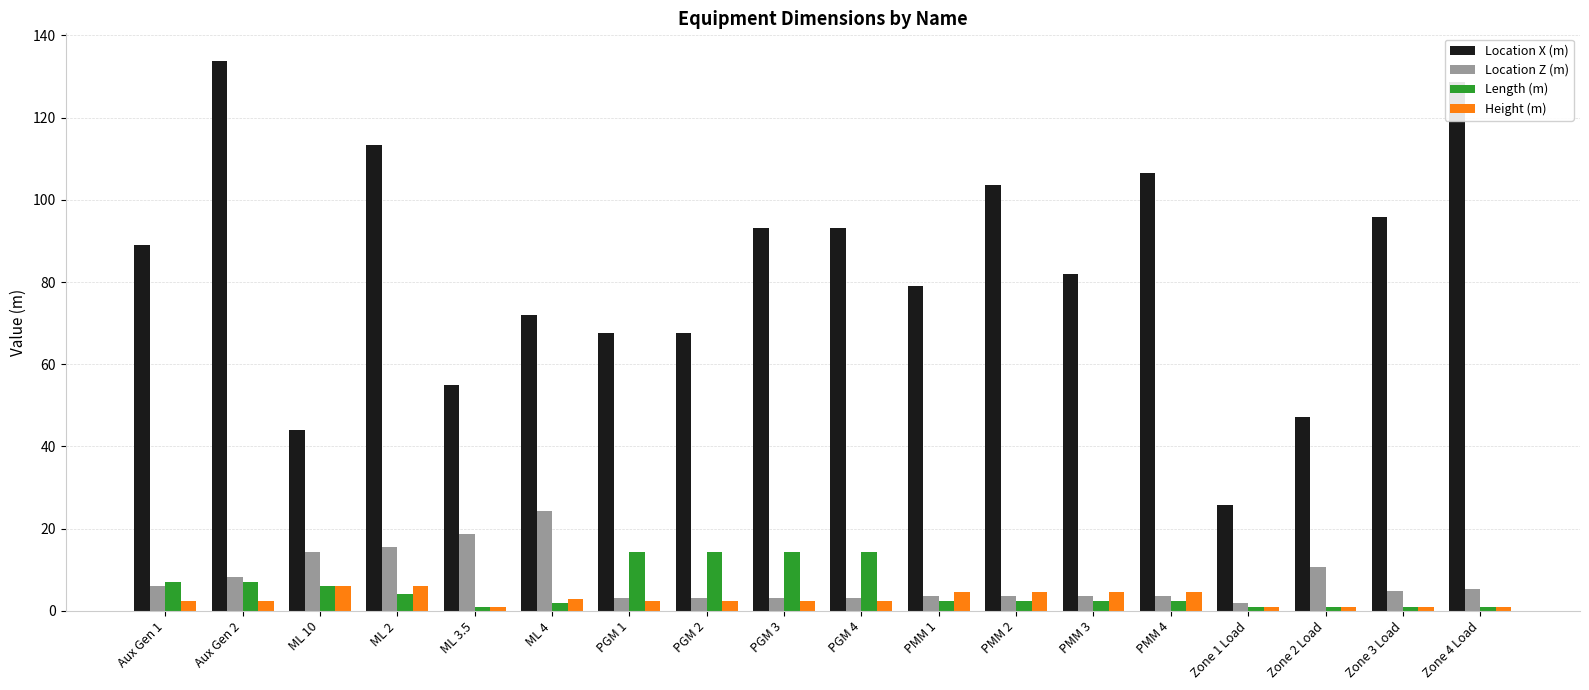

What is the label of the 3rd bar from the right?

Zone 2 Load